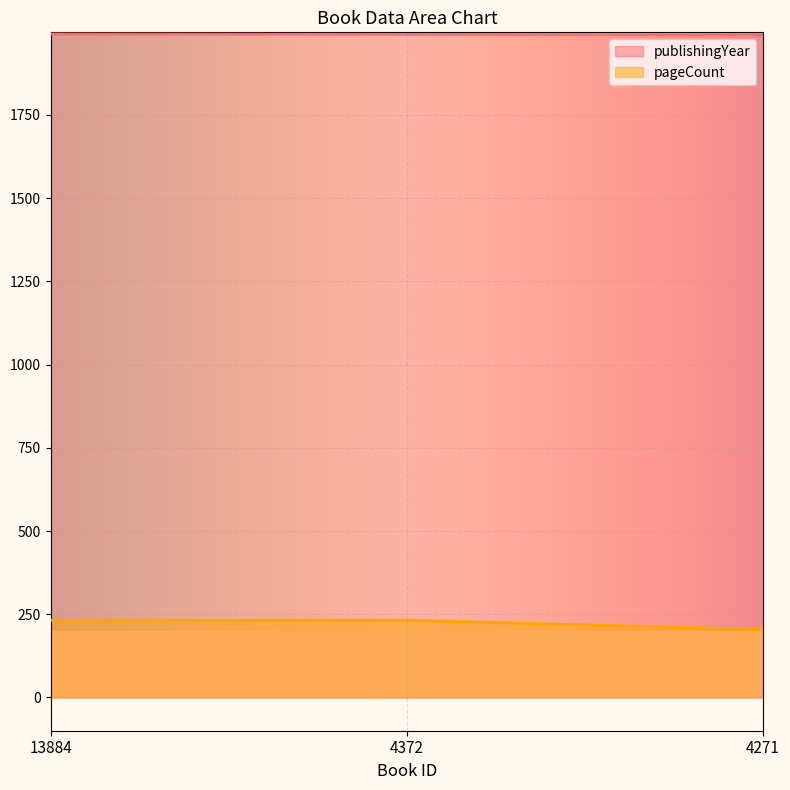

Which label corresponds to the largest value in the chart?

13884